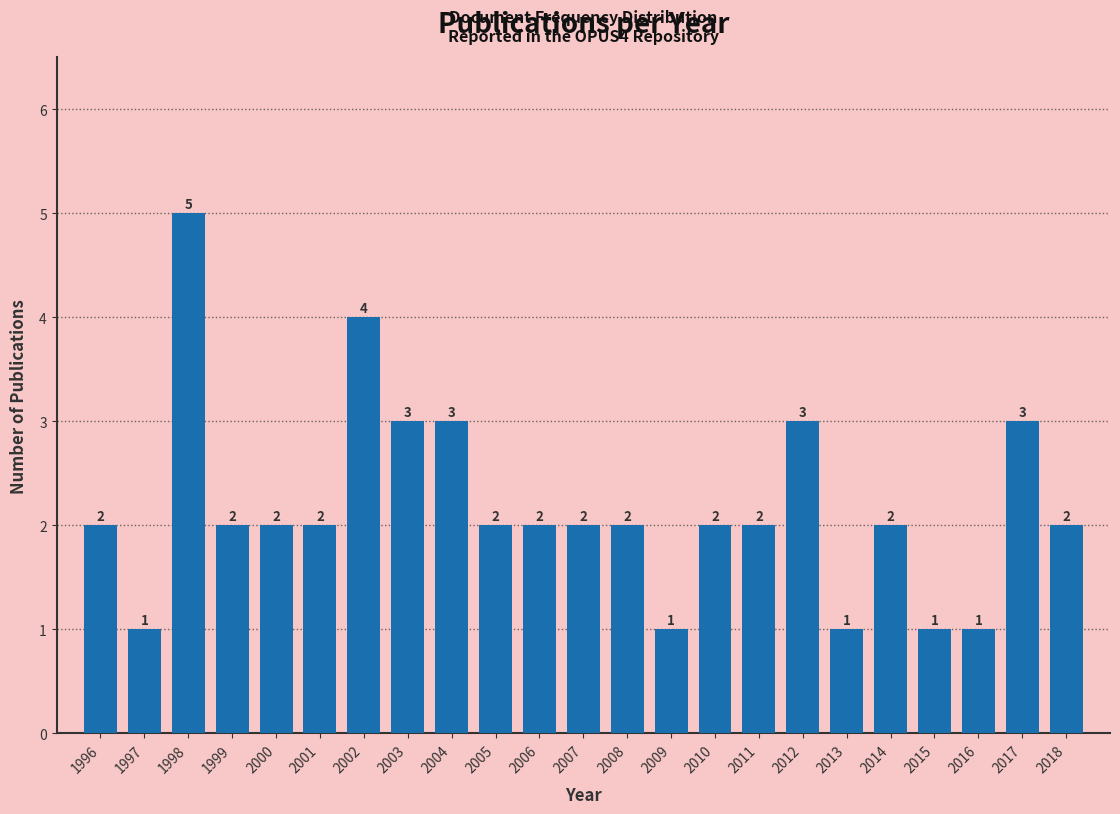

Reading left to right, transcribe all the data shown in this chart.

1996=2	1997=1	1998=5	1999=2	2000=2	2001=2	2002=4	2003=3	2004=3	2005=2	2006=2	2007=2	2008=2	2009=1	2010=2	2011=2	2012=3	2013=1	2014=2	2015=1	2016=1	2017=3	2018=2